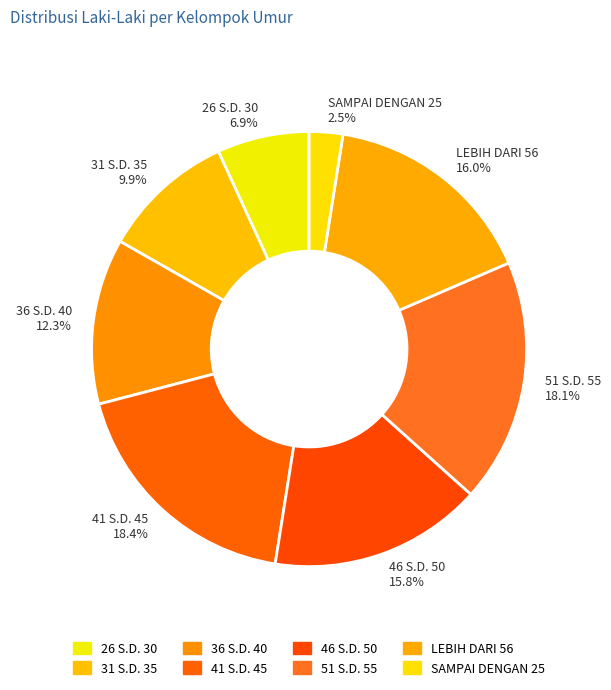

What percentage is NOT represented by LEBIH DARI 56?

84.0%